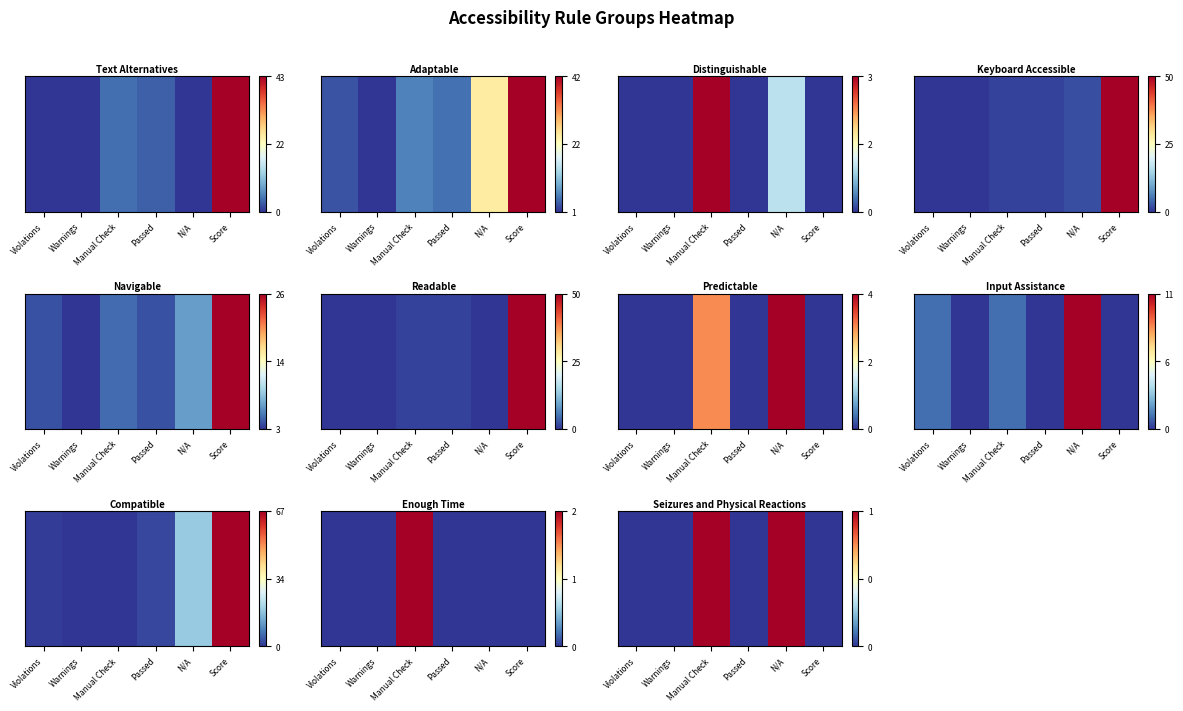

How many distinct data groups are displayed?

1